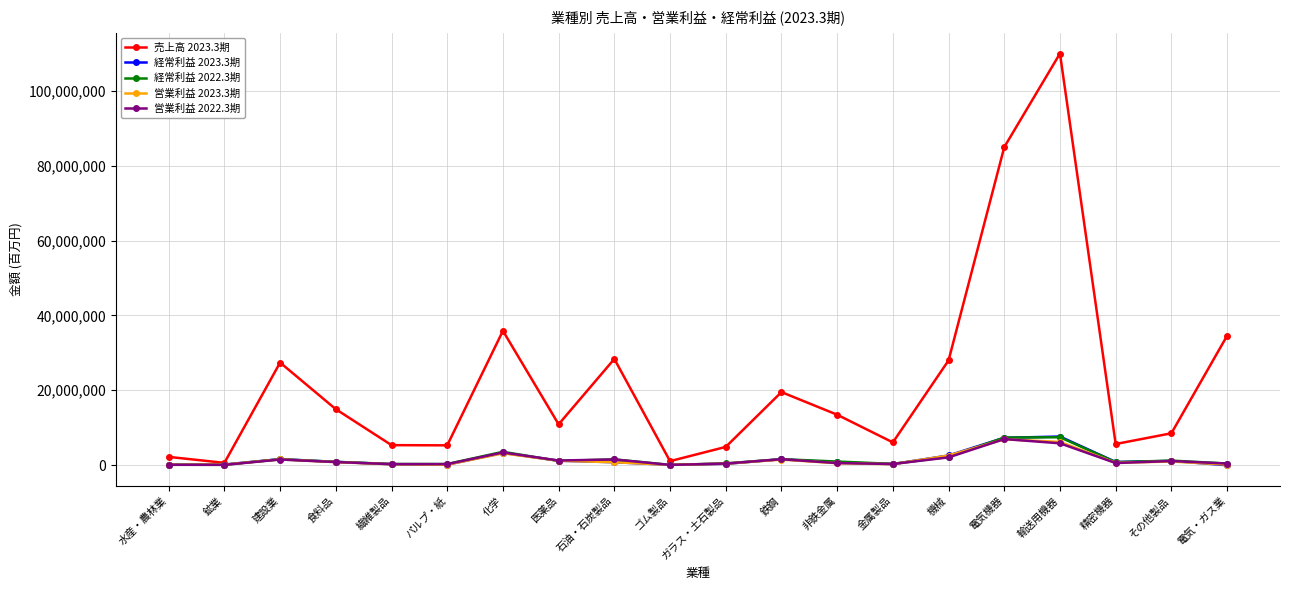

Is the value of 経常利益 2022.3期 at 電気機器 greater than the value of 営業利益 2022.3期 at 水産・農林業?

Yes